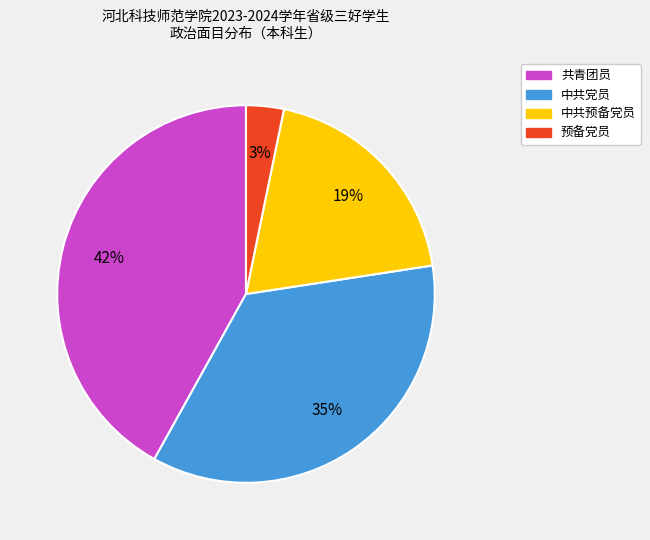

Do 预备党员 and 共青团员 together represent more than half of the pie?

No